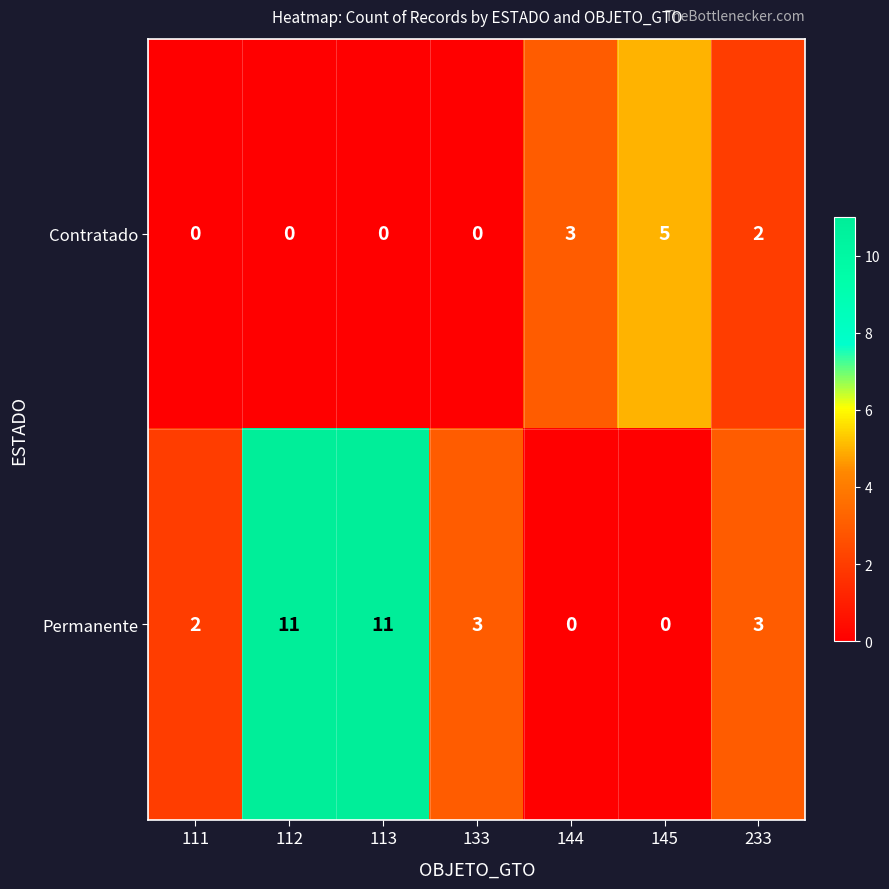

At which label does Permanente first exceed 3?

112